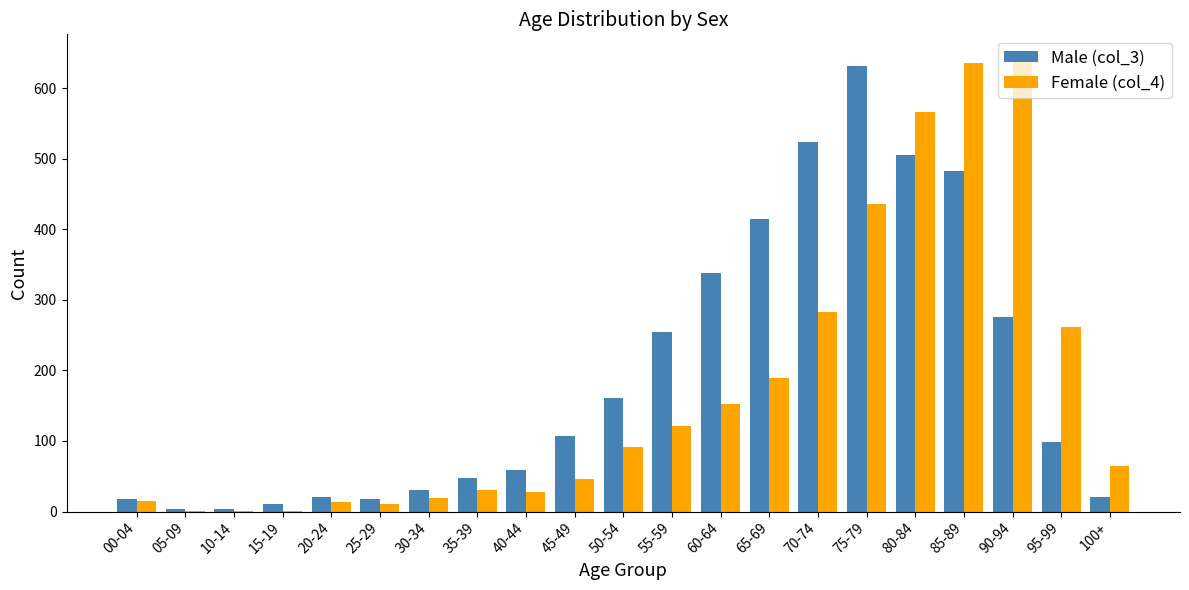

Between 80-84 and 85-89, which series saw the biggest shift?

Female (col_4)